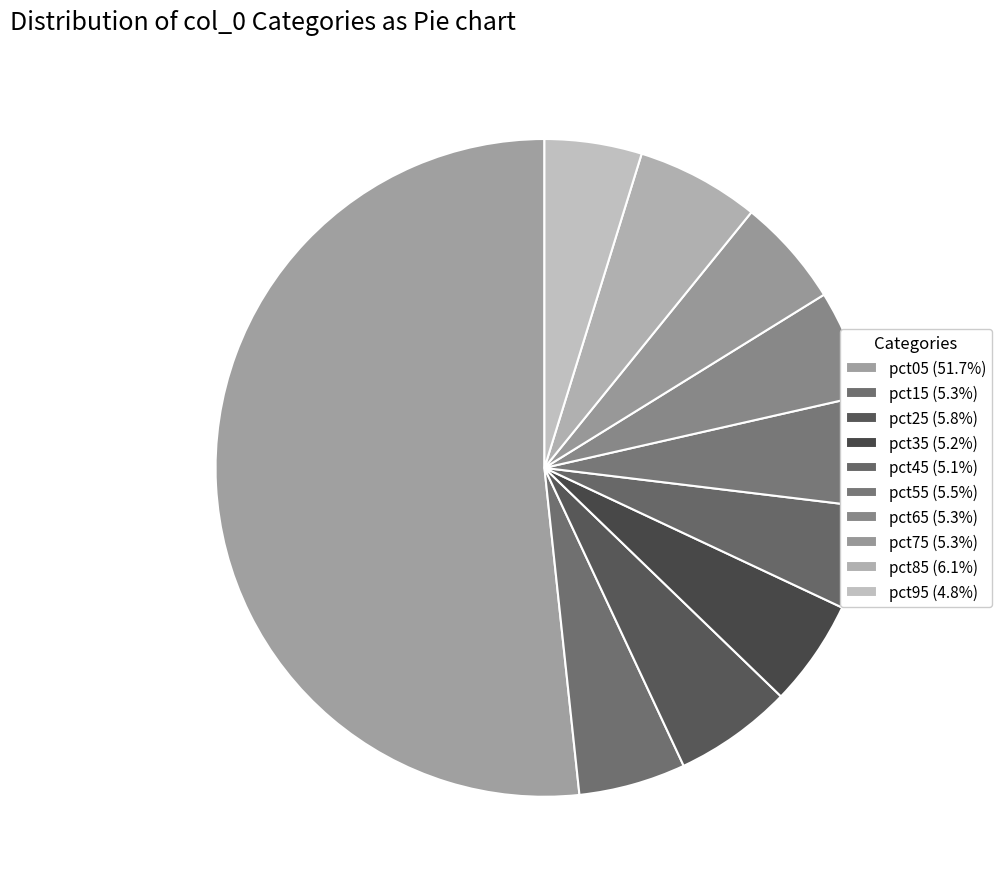

How many slices are in this pie chart?

10